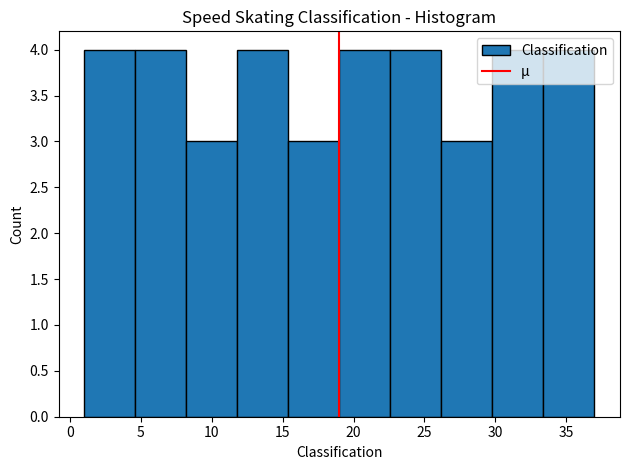

Reading left to right, list every bar in this chart as the range it spans on the x-axis followed by its height. Neither the bar edges nor the heights are printed on the chart, so give them approximately, as read against the axes.

1.0 to 4.6: 4
4.6 to 8.2: 4
8.2 to 11.8: 3
11.8 to 15.4: 4
15.4 to 19.0: 3
19.0 to 22.6: 4
22.6 to 26.2: 4
26.2 to 29.8: 3
29.8 to 33.4: 4
33.4 to 37.0: 4